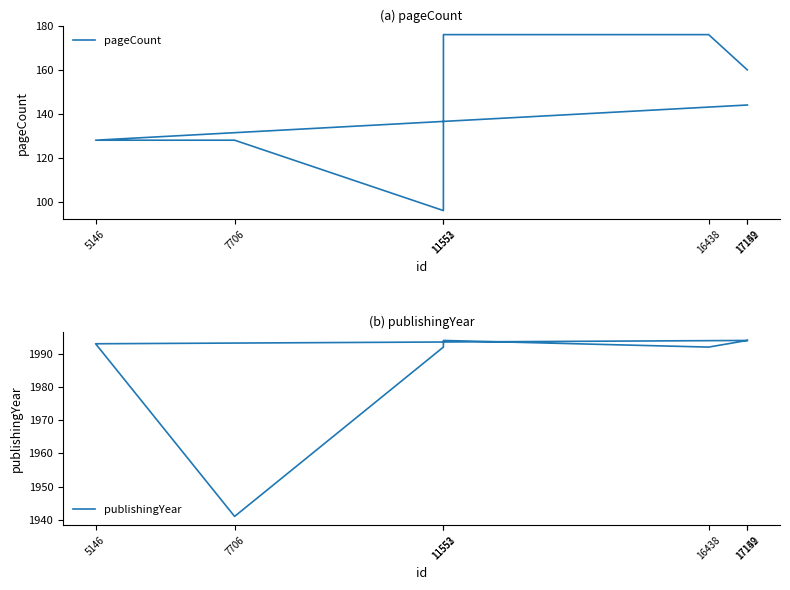

What is the minimum value for publishingYear?

1941